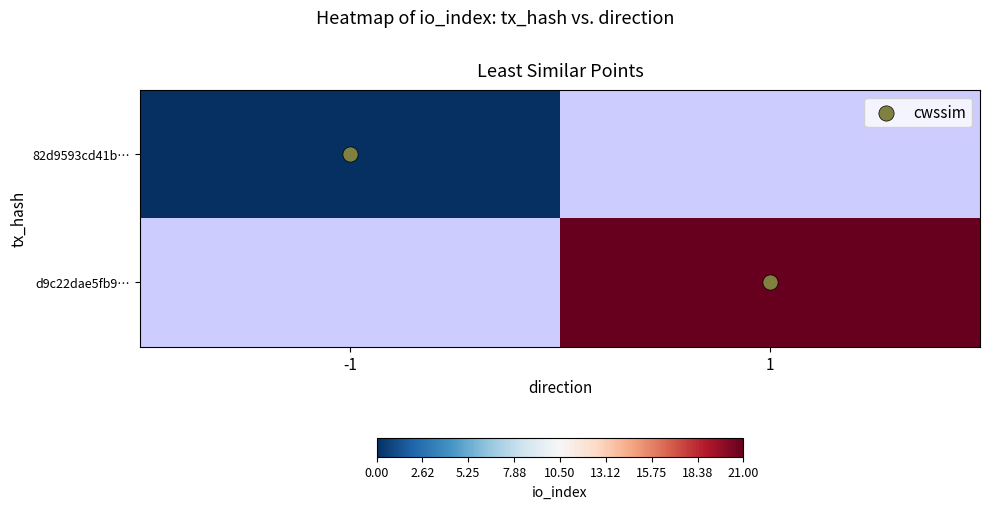

Which series has the largest range (max minus min)?

cwssim